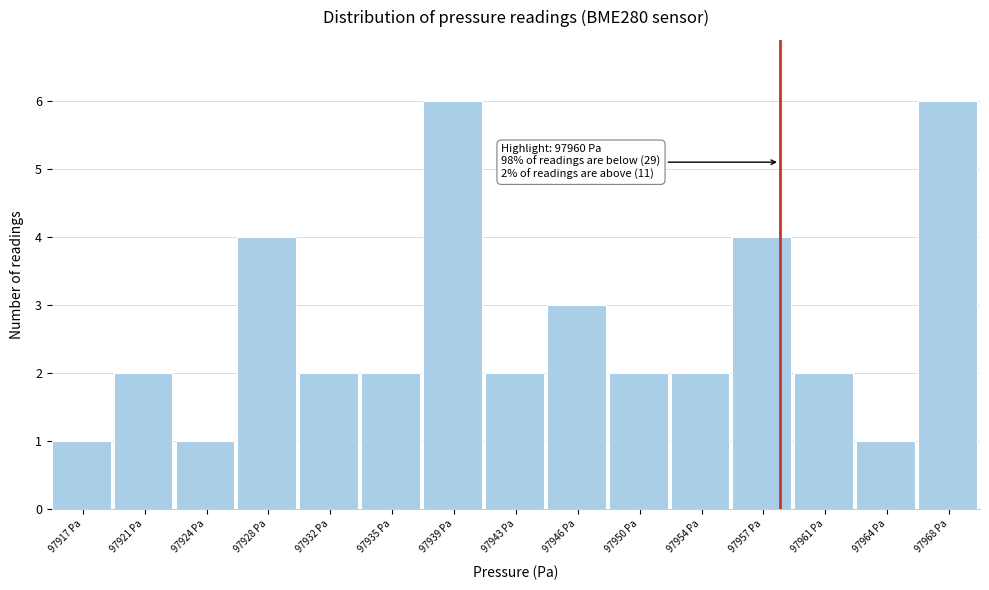

Reading left to right, transcribe all the data shown in this chart.

97917 Pa=1	97921 Pa=2	97924 Pa=1	97928 Pa=4	97932 Pa=2	97935 Pa=2	97939 Pa=6	97943 Pa=2	97946 Pa=3	97950 Pa=2	97954 Pa=2	97957 Pa=4	97961 Pa=2	97964 Pa=1	97968 Pa=6